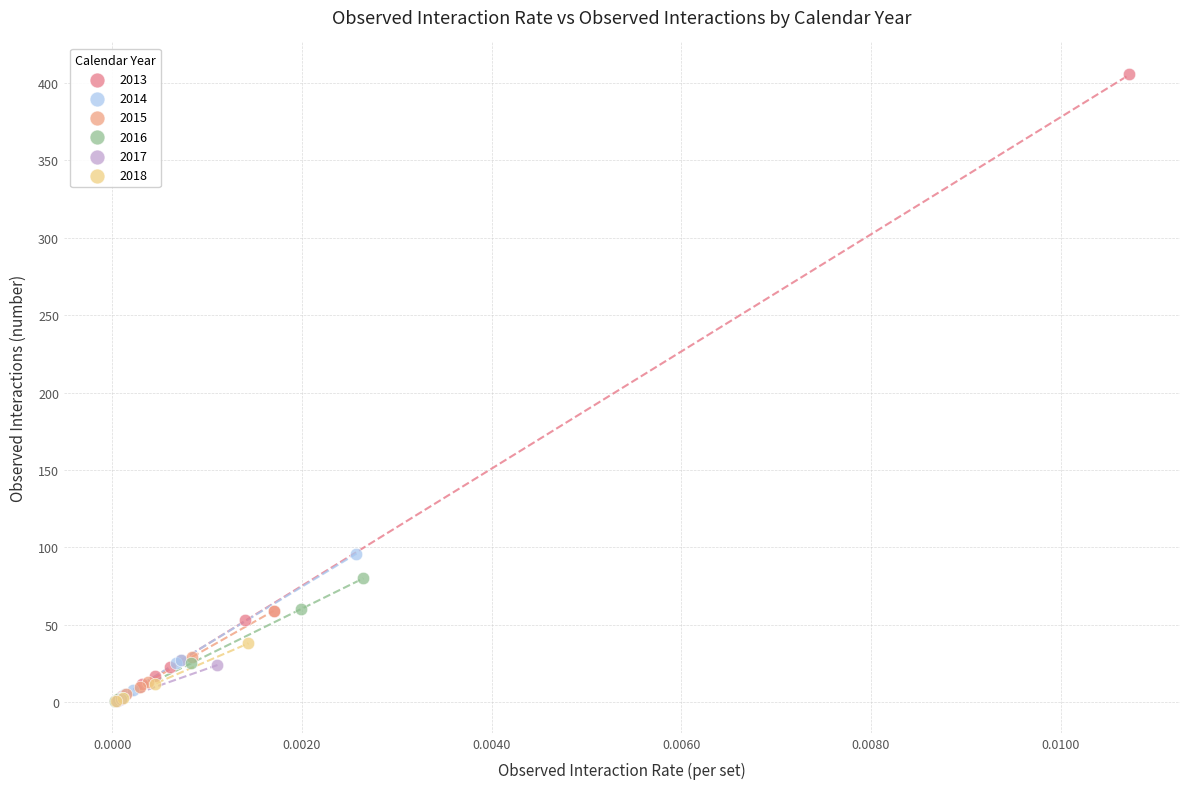

Which series has the largest Y range (max minus min)?

2013